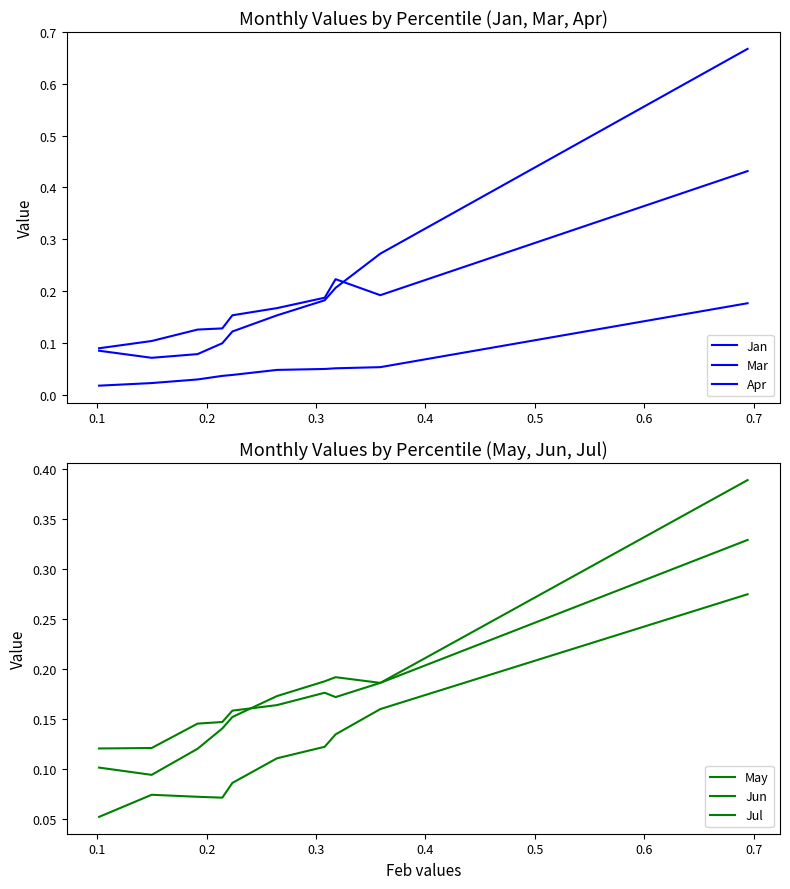

What is the average value of the Apr series?

0.2